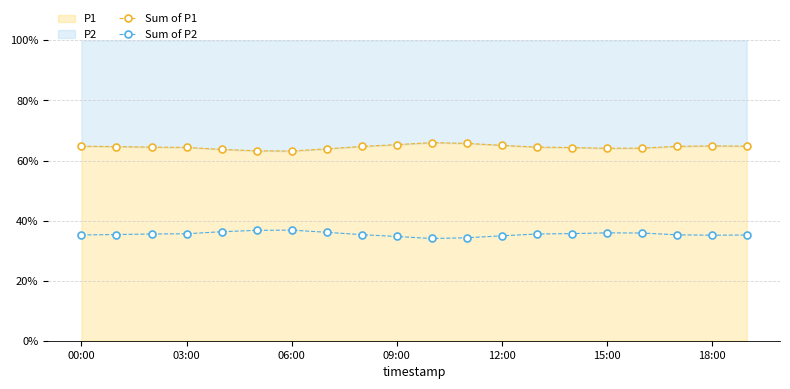

The Sum of P2 series shows 57.8 at 19. True or false?

False